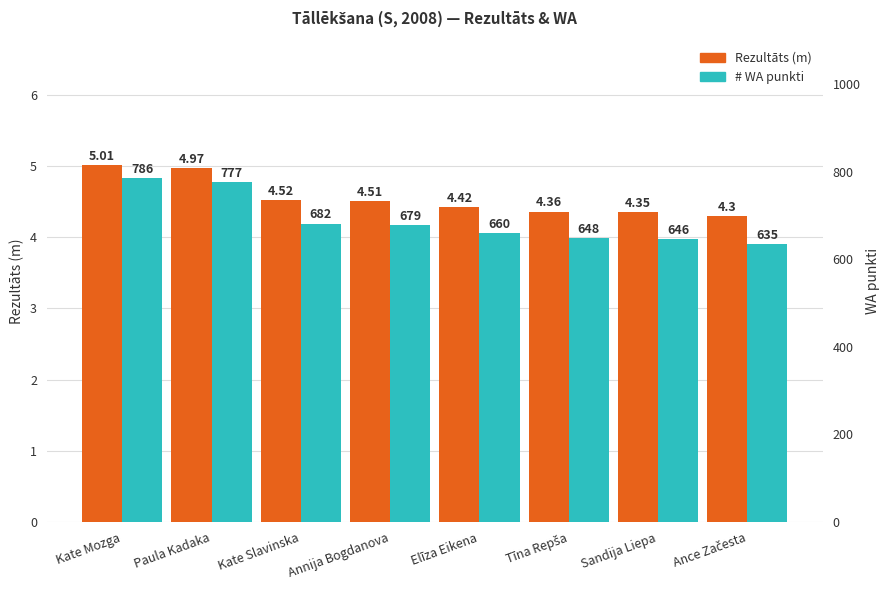

How many bars are there in each group?

2